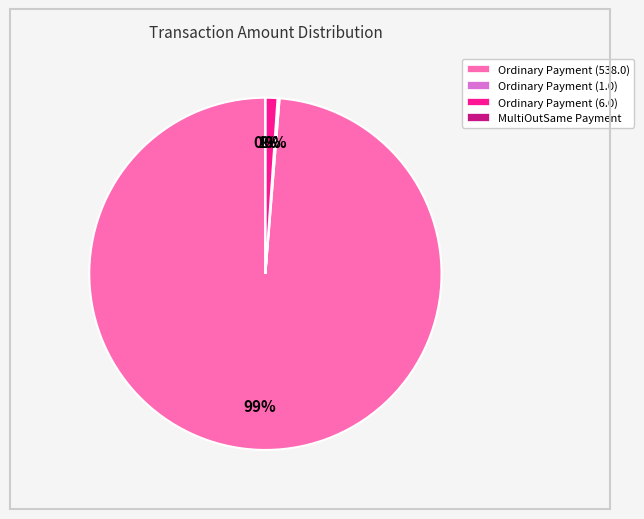

What is the change in value from Ordinary Payment (538.0) to Ordinary Payment (6.0)?

-532.0